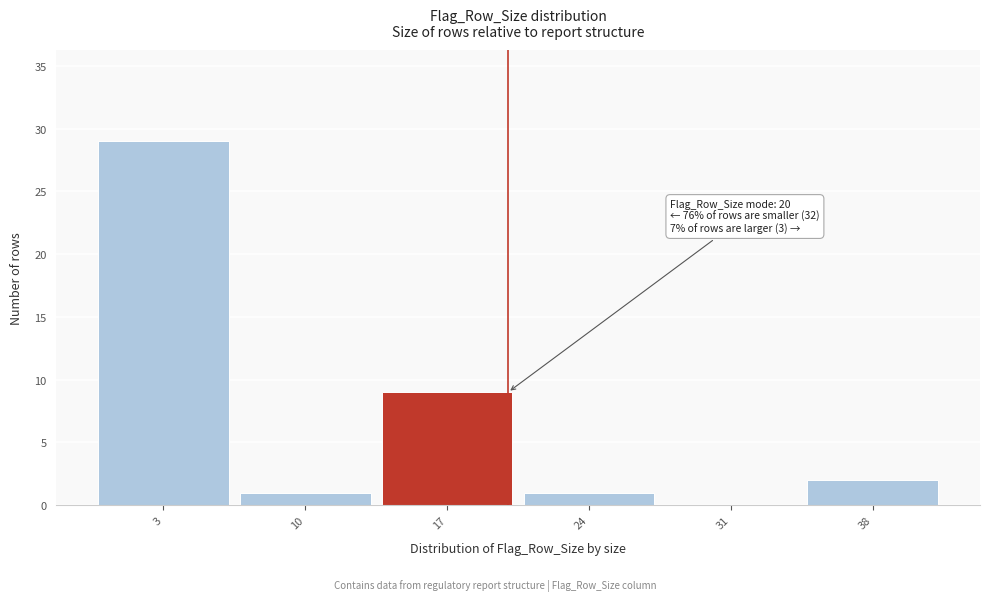

Which range on the x-axis has the tallest bar?

-0.5 to 6.5